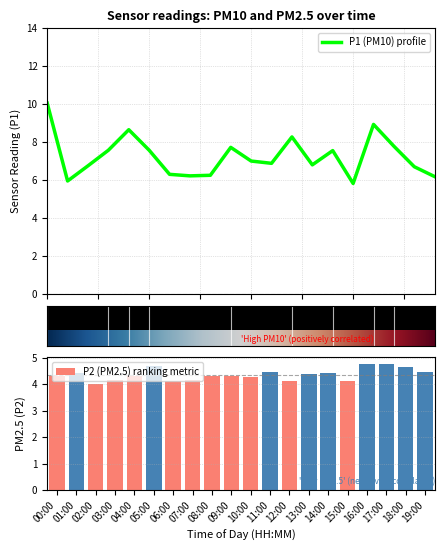

List the series in order of their peak value, highest first.

P1, P2